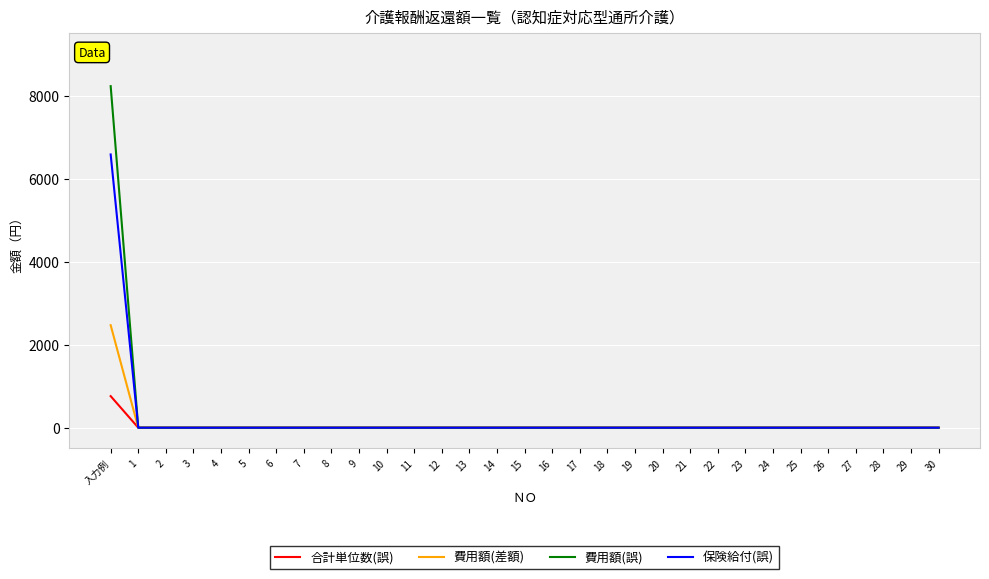

Count the number of categories in the chart.

31